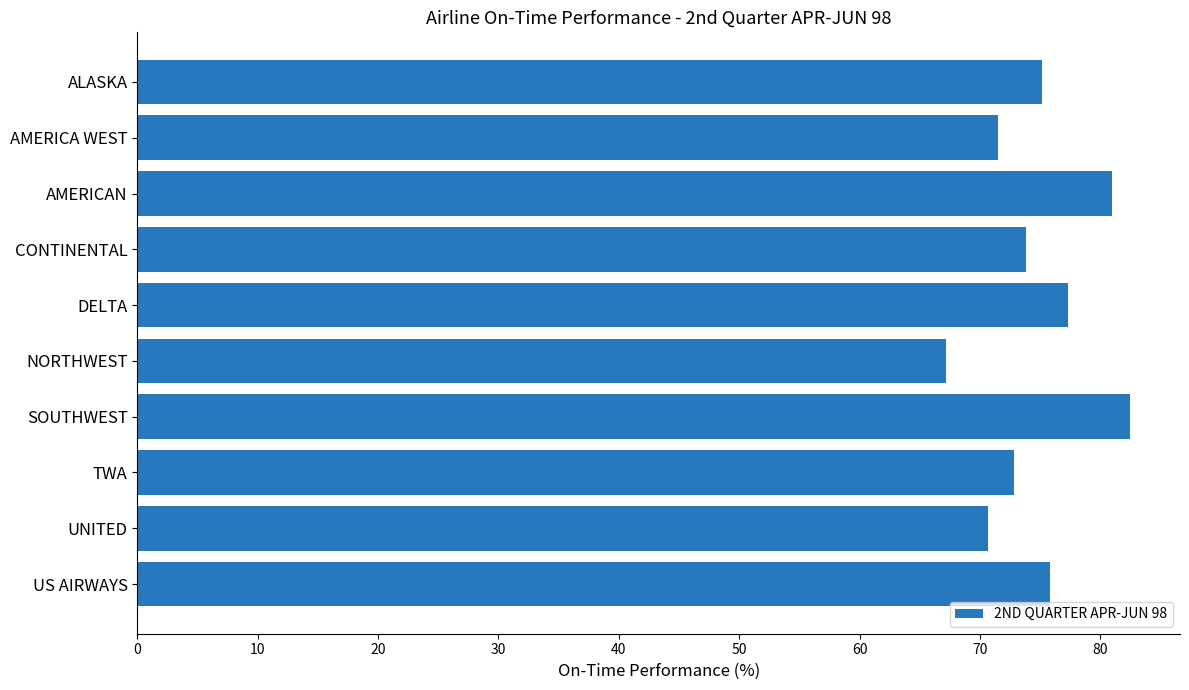

Read the value at AMERICA WEST.

71.5